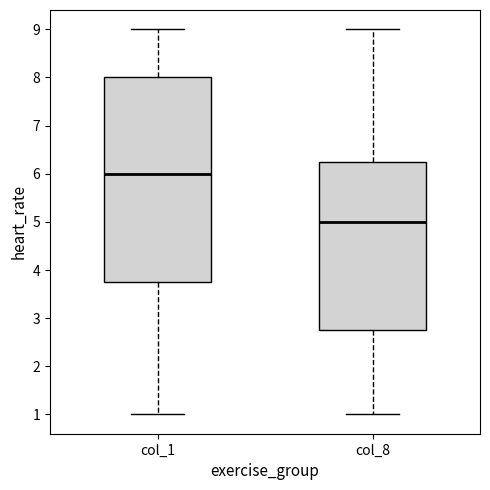

Where does the upper whisker of the box for col_8 end on the y-axis? The values are not printed on the chart, so give them approximately, as read against the axis.

9.0